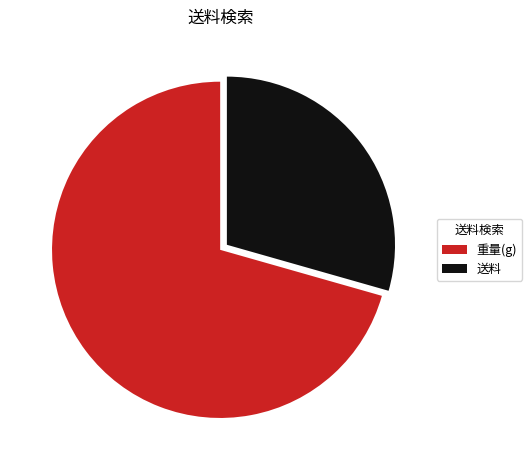

Between 重量(g) and 送料, which is larger?

重量(g)